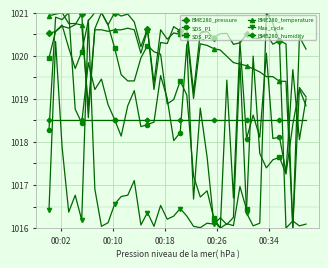

How many lines are shown in the chart?

6